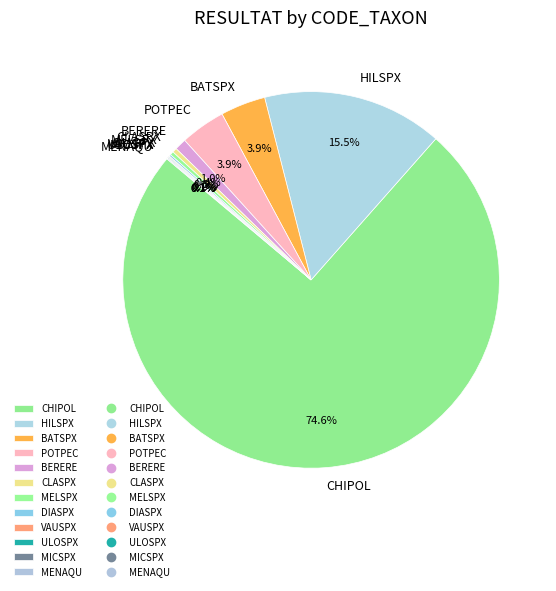

Which slice is the largest?

CHIPOL